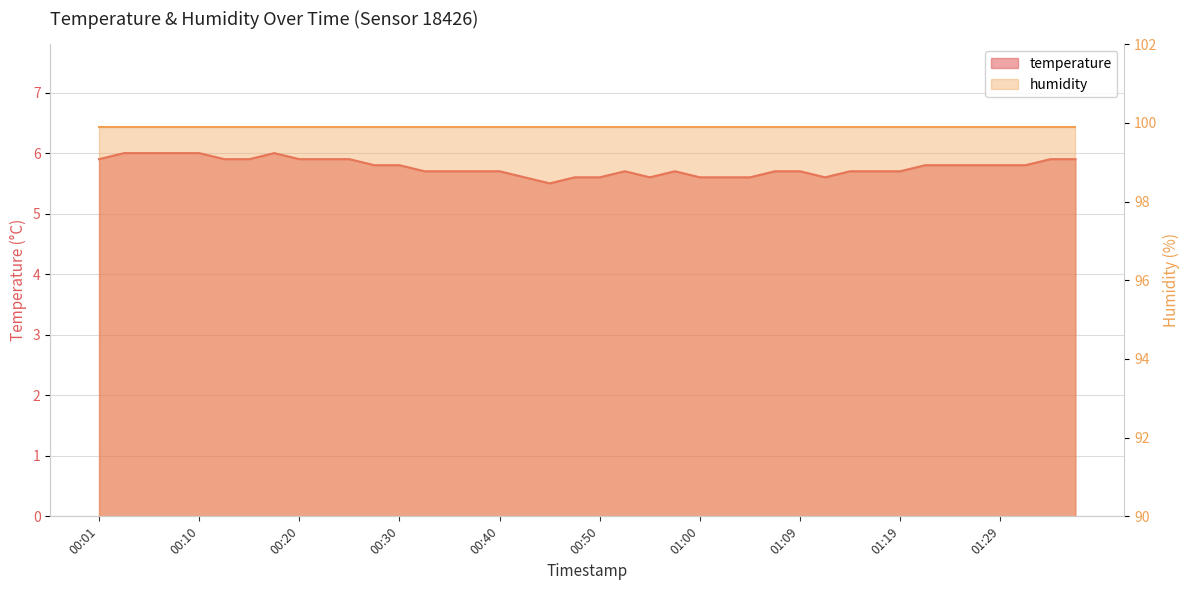

Reading left to right, transcribe all the data shown in this chart.

5.9	6.0	6.0	6.0	6.0	5.9	5.9	6.0	5.9	5.9	5.9	5.8	5.8	5.7	5.7	5.7	5.7	5.6	5.5	5.6	5.6	5.7	5.6	5.7	5.6	5.6	5.6	5.7	5.7	5.6	5.7	5.7	5.7	5.8	5.8	5.8	5.8	5.8	5.9	5.9